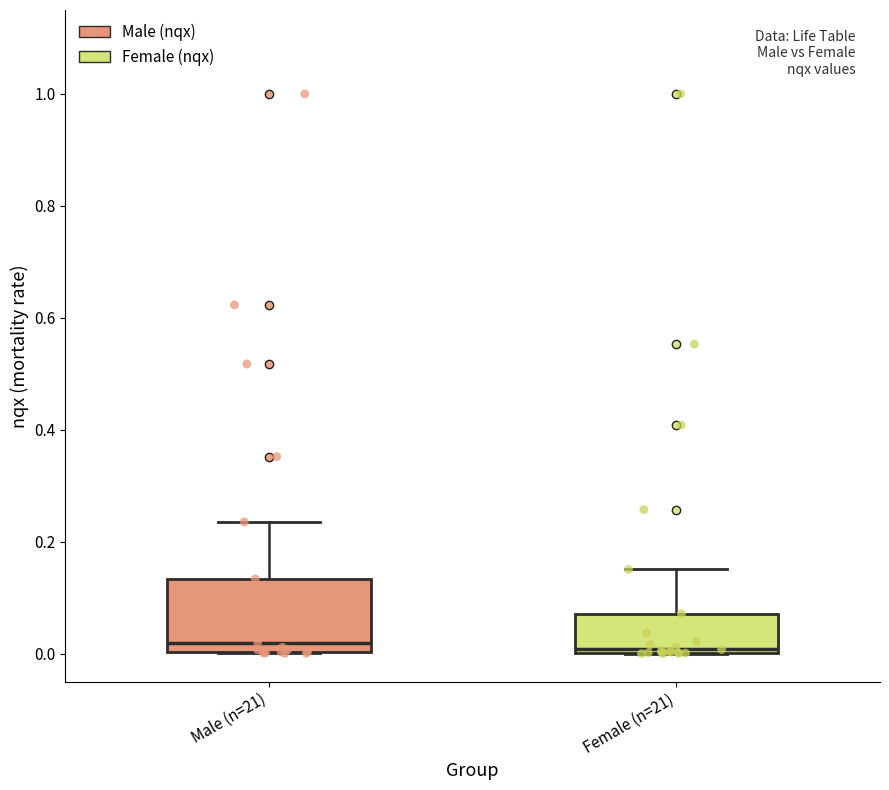

Reading left to right, transcribe this box plot: for each box, give where its median line is, the range the box spans, and where its two whiskers end, as read against the y-axis. The values are not printed on the chart, so give them approximately, as read against the axis.

Male (n=21): median 0.02, box 0.00 to 0.14, whiskers 0.00 to 0.24
Female (n=21): median 0.00, box 0.00 to 0.08, whiskers 0.00 to 0.16